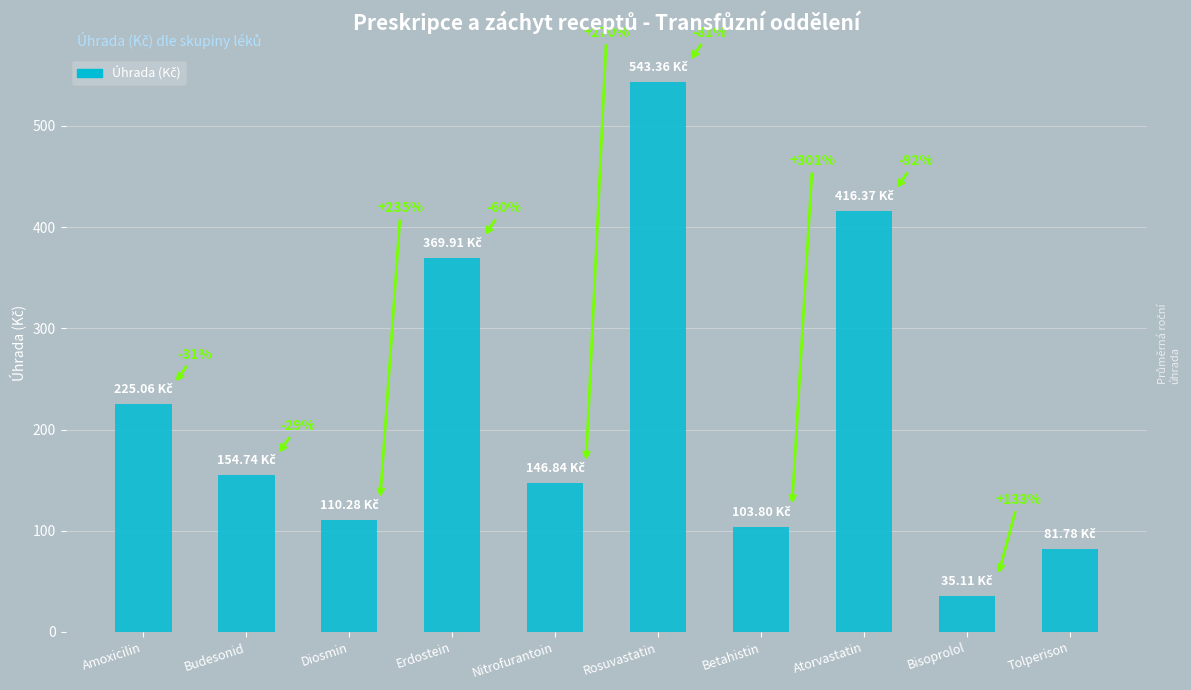

Does the chart contain any negative values?

No